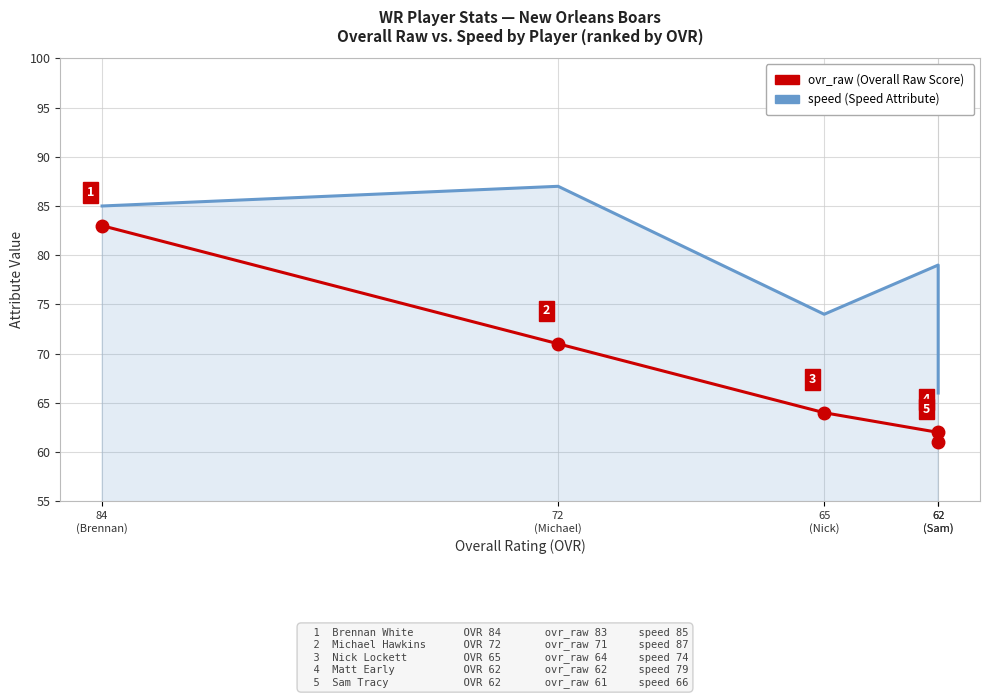

Between 65
(Nick) and 62
(Sam), which series saw the biggest shift?

speed